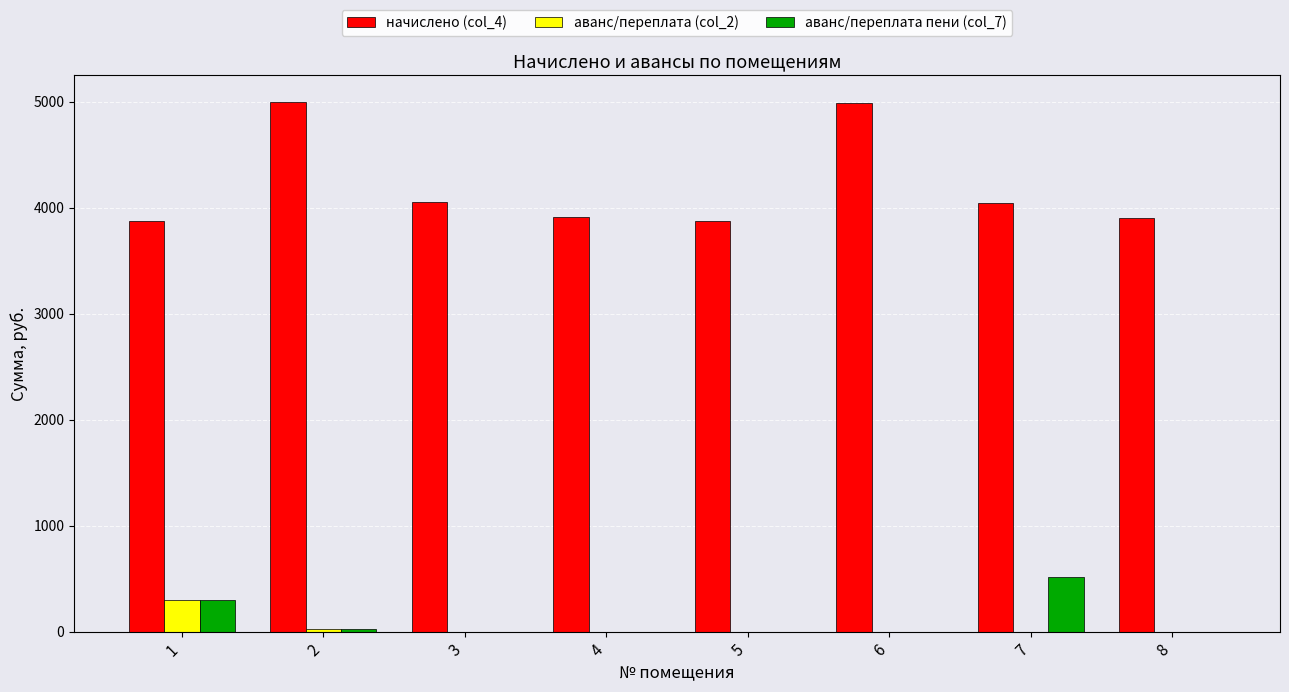

Are the bars horizontal?

No